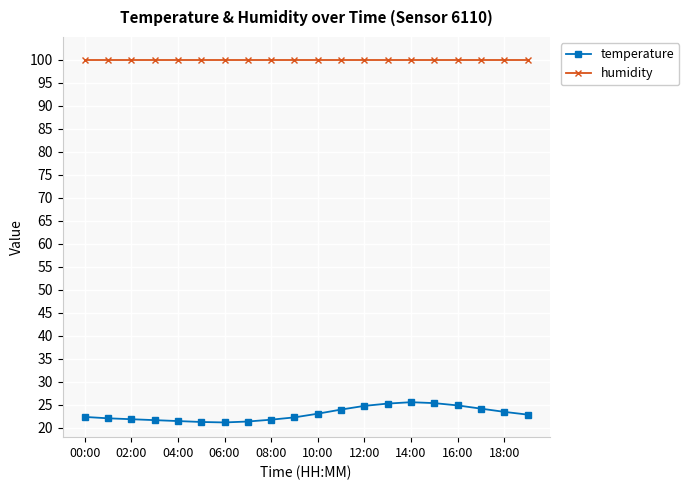

What is the minimum value shown in the chart?

21.2